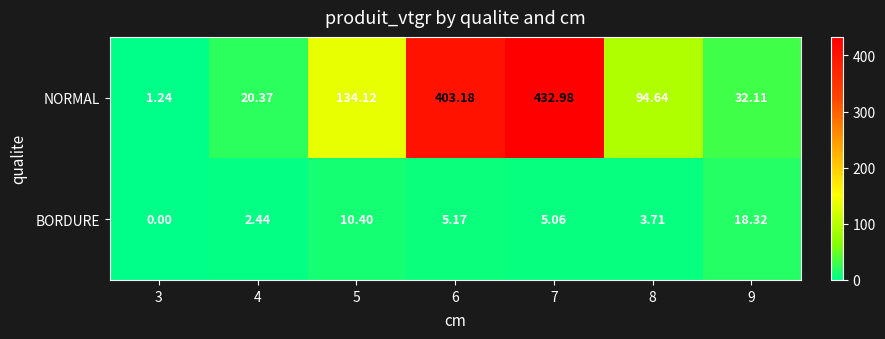

Rank the series by their maximum value, from lowest to highest.

BORDURE, NORMAL